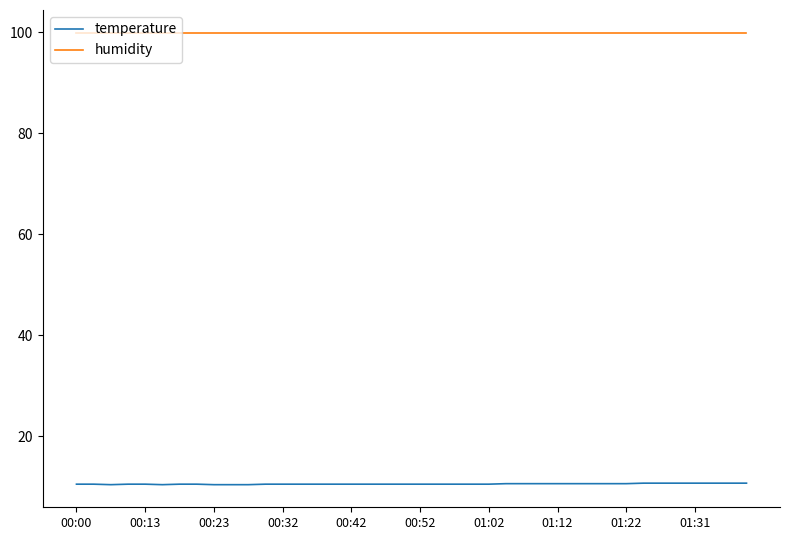

What is the smallest value displayed?

10.4